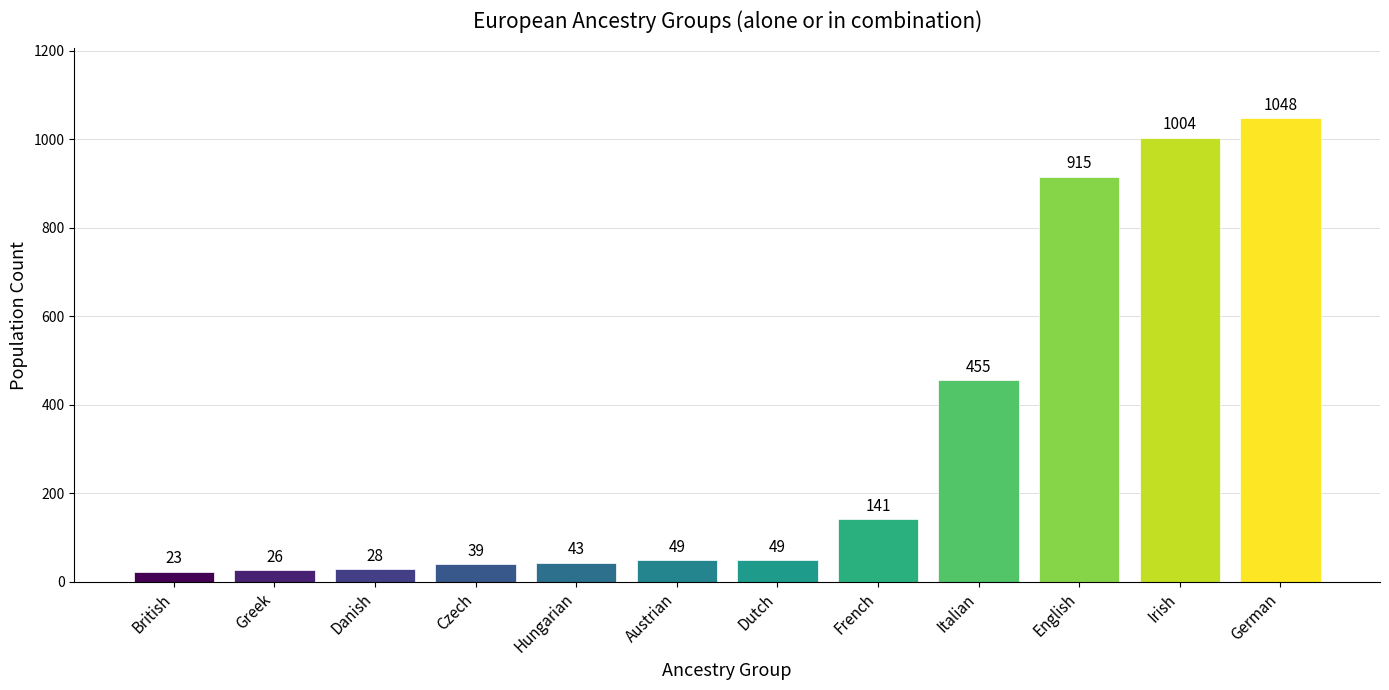

What is the ratio of the value at British to the value at Dutch?

0.5